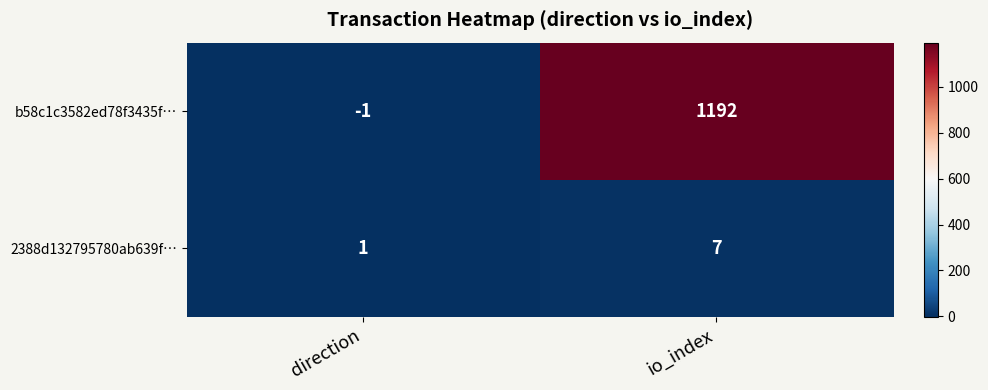

Which series has the largest total across all categories?

b58c1c3582ed78f3435f…